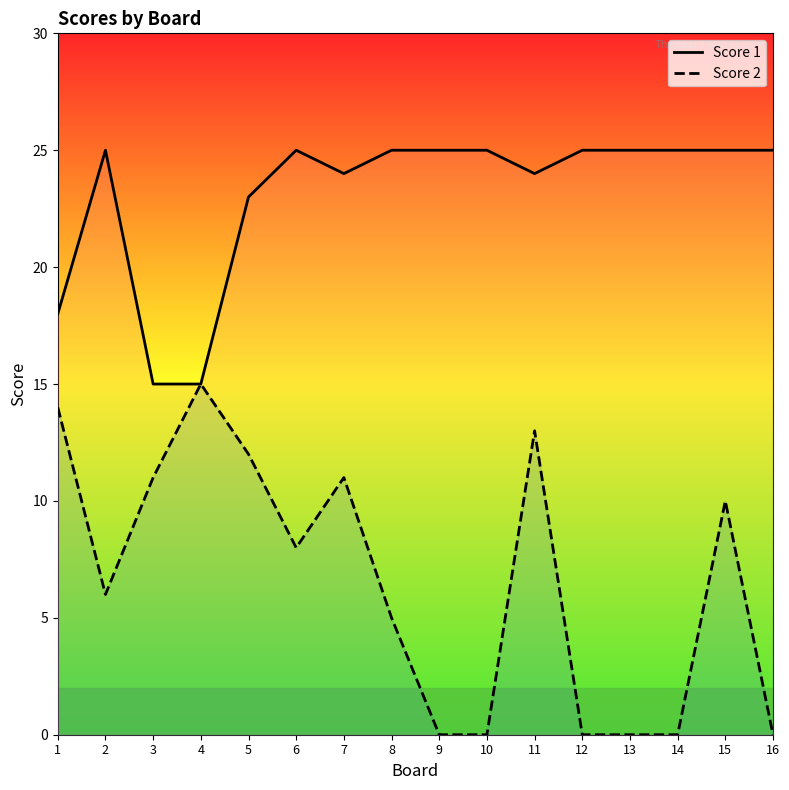

Is the value of Score 2 at 5 greater than the value of Score 1 at 7?

No